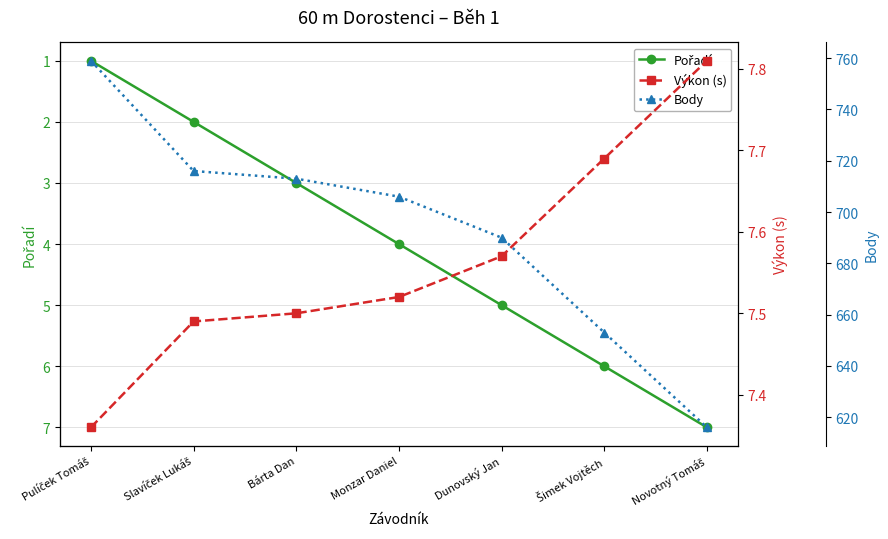

Count the number of data series in this chart.

3